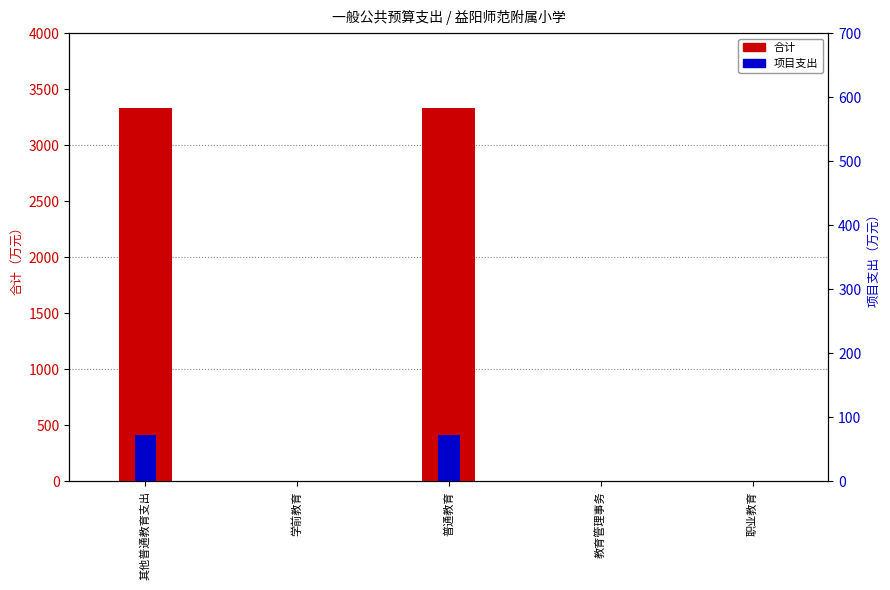

At which category is the sum across all series the highest?

其他普通教育支出